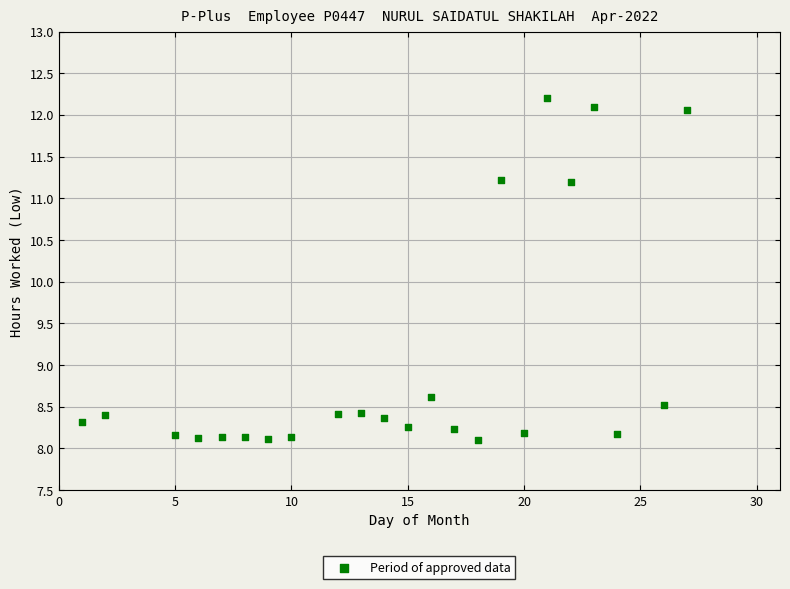

What is the range of X values (max minus min)?

26.0